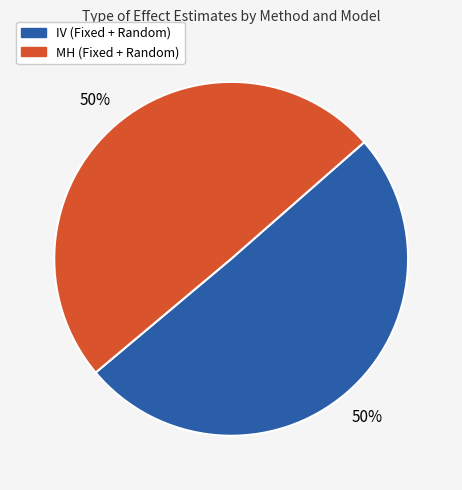

True or false: IV (Fixed + Random) accounts for 43% of the total.

False